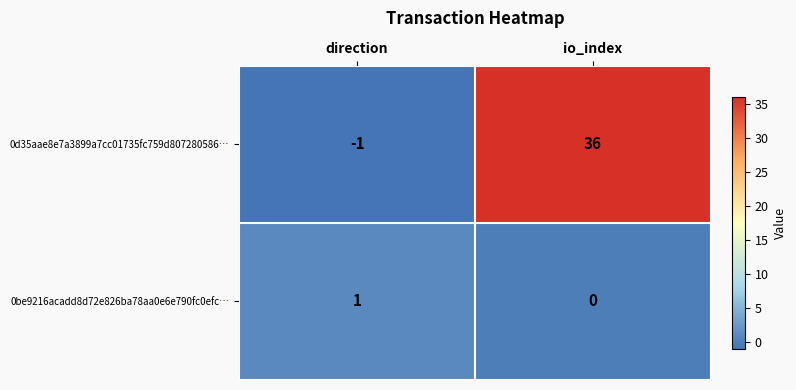

What is the difference between the highest and lowest values at direction?

2